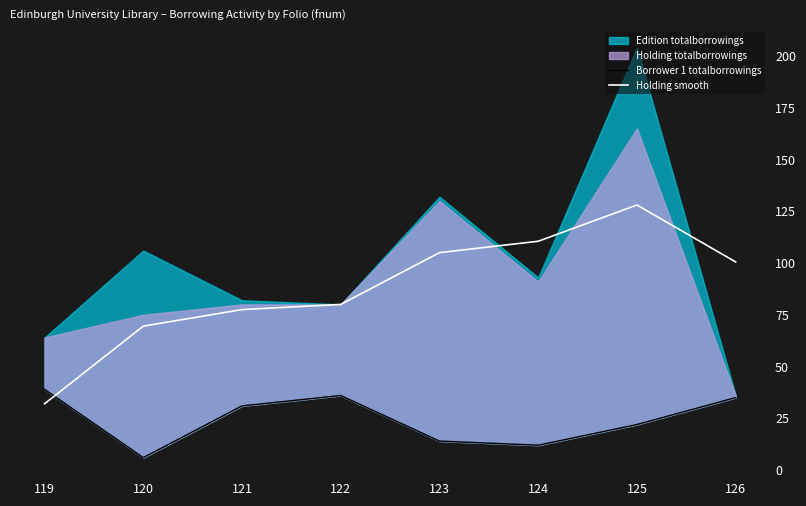

True or false: Holding smooth has a value of 104.1 at 121.

False